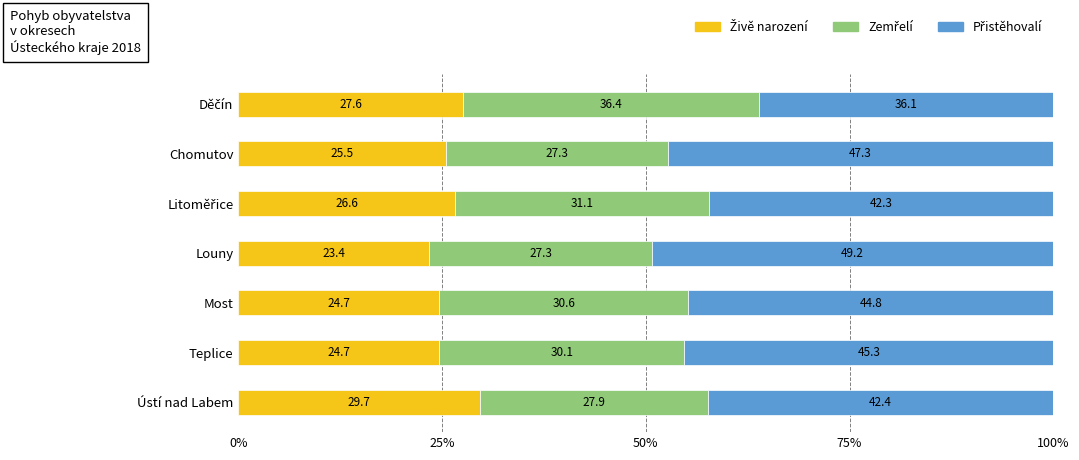

Which series has the largest range (max minus min)?

Přistěhovalí